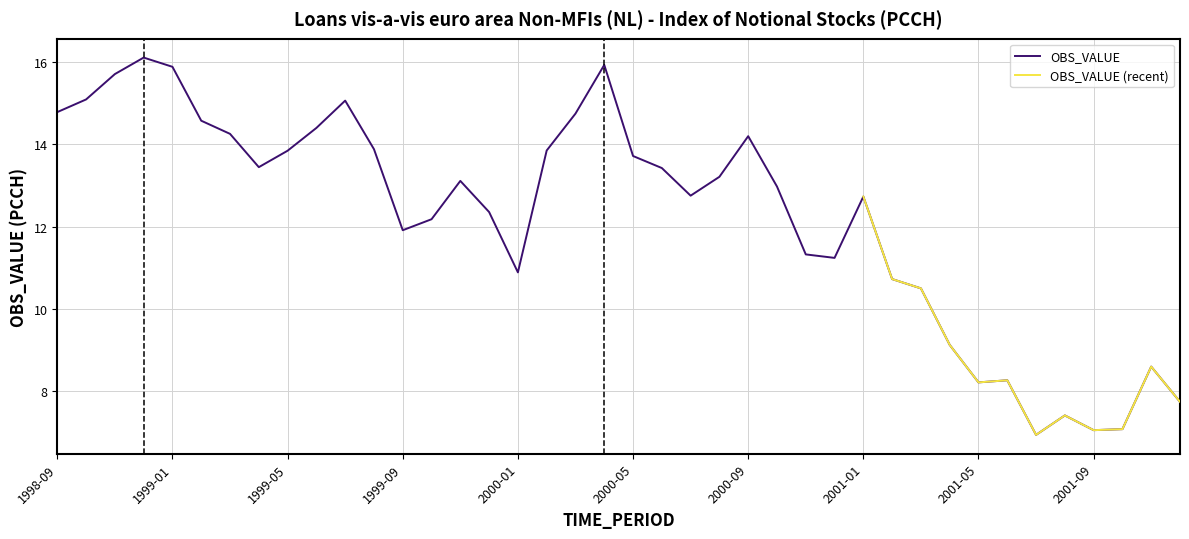

How many data points does each series have?

40